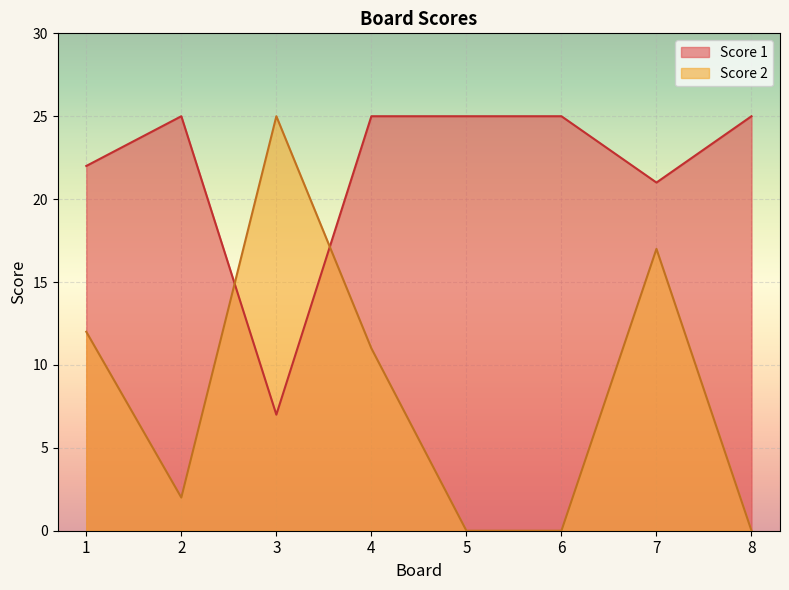

Where does the Score 2 series first go above 11?

1